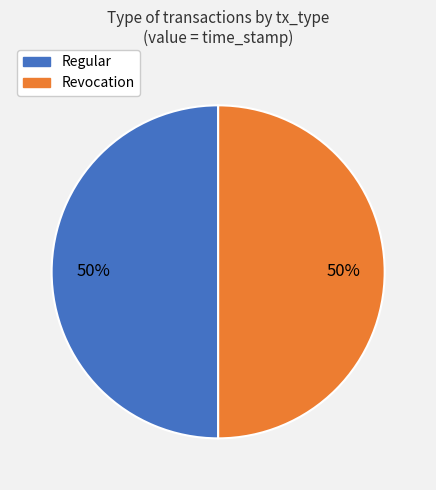

To the nearest percent, what portion does Revocation represent?

50%